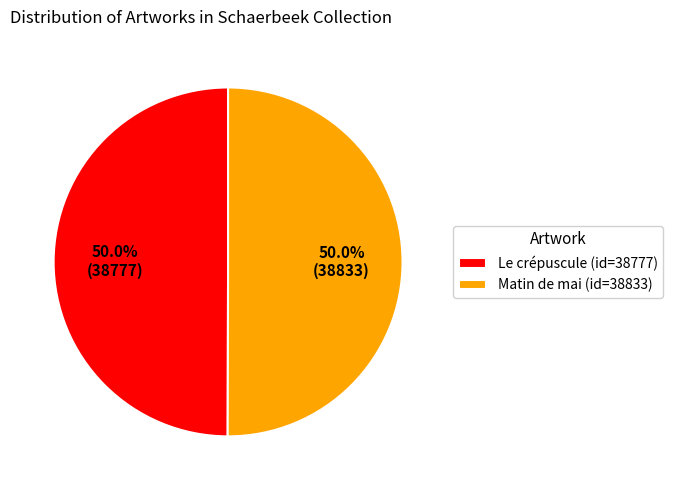

What is the ratio of the value at Le crépuscule (id=38777) to the value at Matin de mai (id=38833)?

1.0